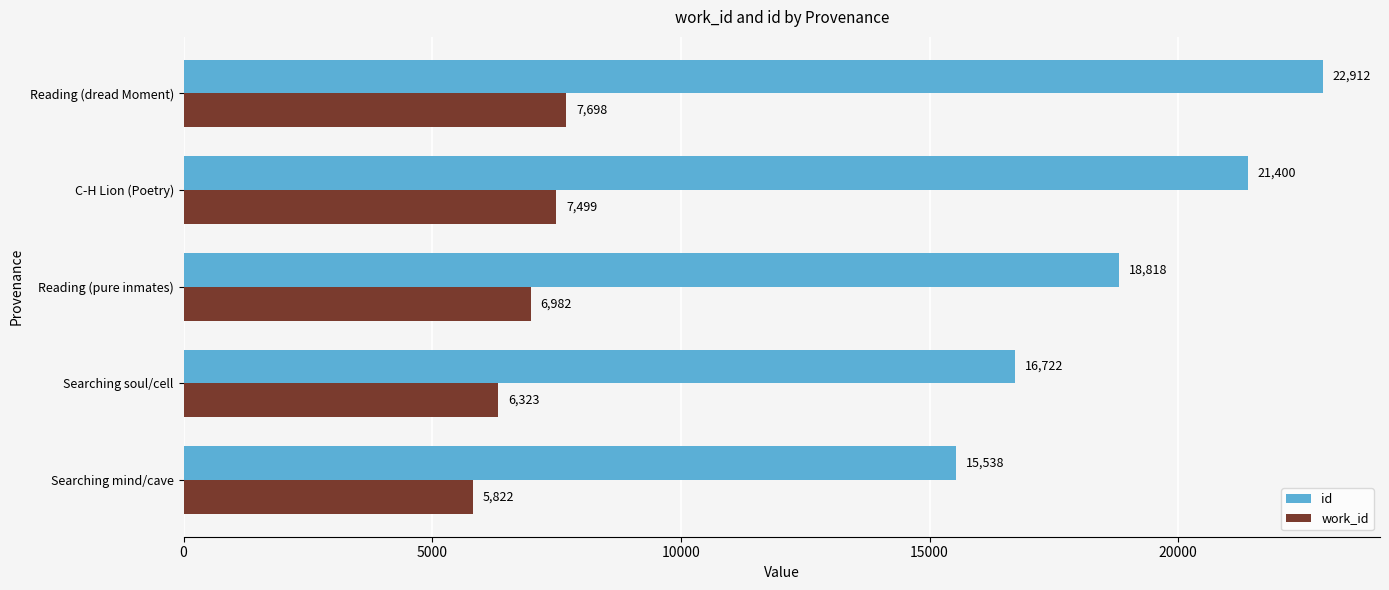

At how many categories does at least one series exceed 13873?

5